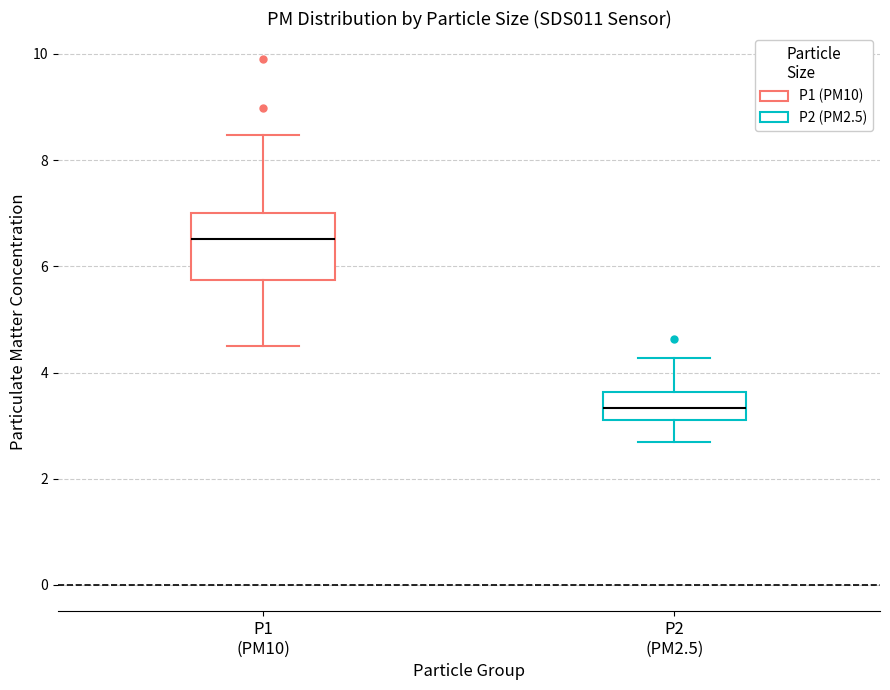

Which box has the lowest median line?

P2 (PM2.5)